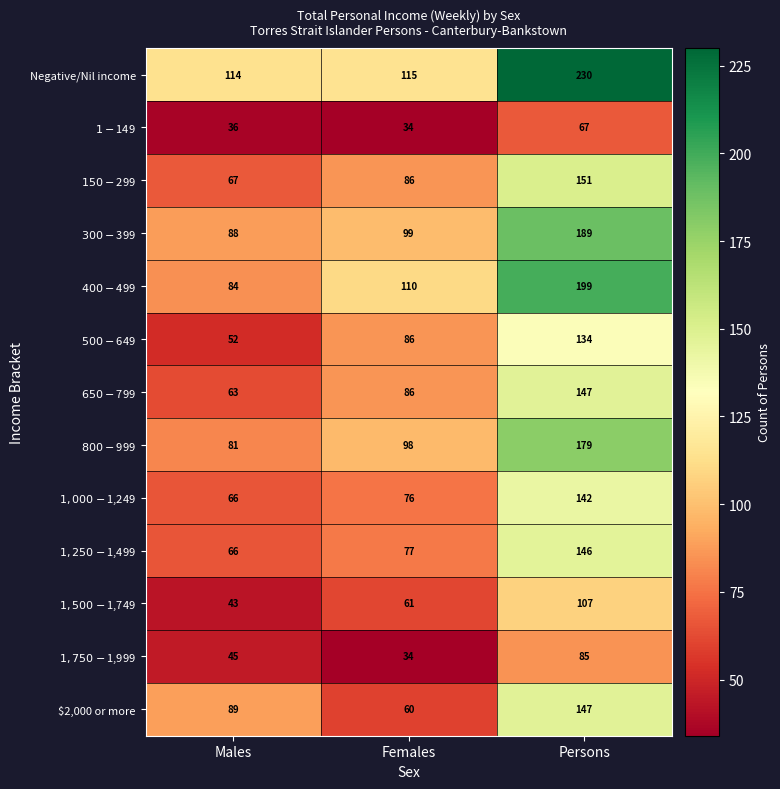

What is the difference between the $2,000 or more values at Males and Females?

29